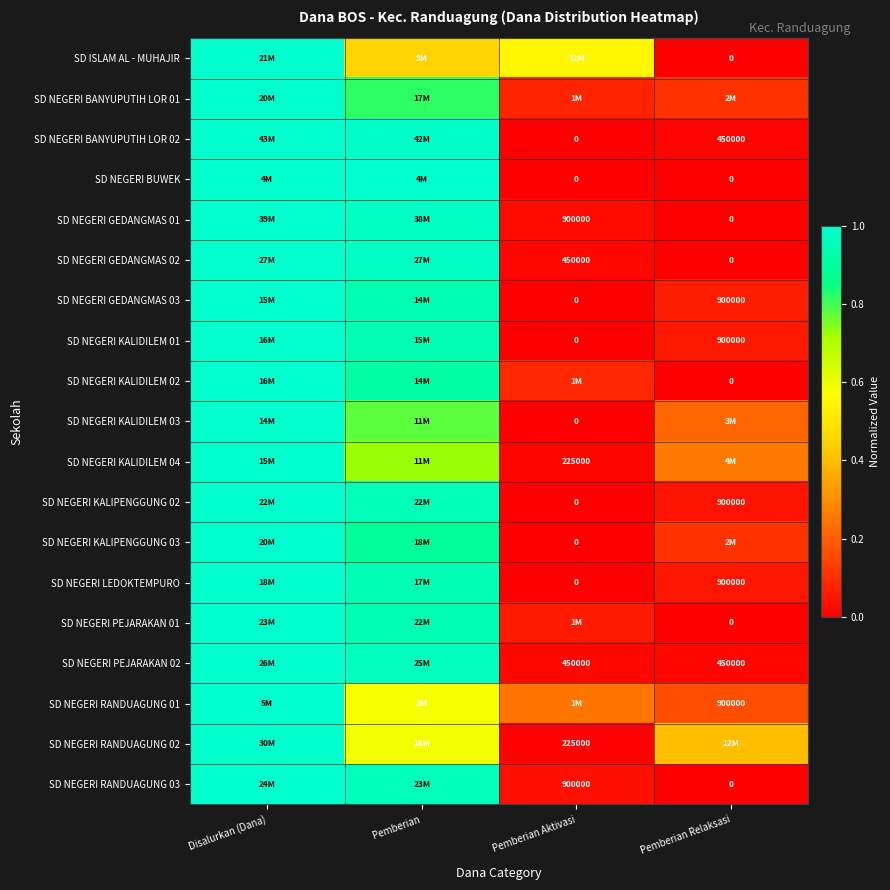

Rank the series at Pemberian from lowest to highest value.

SD ISLAM AL - MUHAJIR, SD NEGERI RANDUAGUNG 01, SD NEGERI RANDUAGUNG 02, SD NEGERI KALIDILEM 04, SD NEGERI KALIDILEM 03, SD NEGERI BANYUPUTIH LOR 01, SD NEGERI KALIPENGGUNG 03, SD NEGERI KALIDILEM 02, SD NEGERI GEDANGMAS 03, SD NEGERI PEJARAKAN 01, SD NEGERI KALIDILEM 01, SD NEGERI LEDOKTEMPURO, SD NEGERI KALIPENGGUNG 02, SD NEGERI RANDUAGUNG 03, SD NEGERI PEJARAKAN 02, SD NEGERI GEDANGMAS 01, SD NEGERI GEDANGMAS 02, SD NEGERI BANYUPUTIH LOR 02, SD NEGERI BUWEK